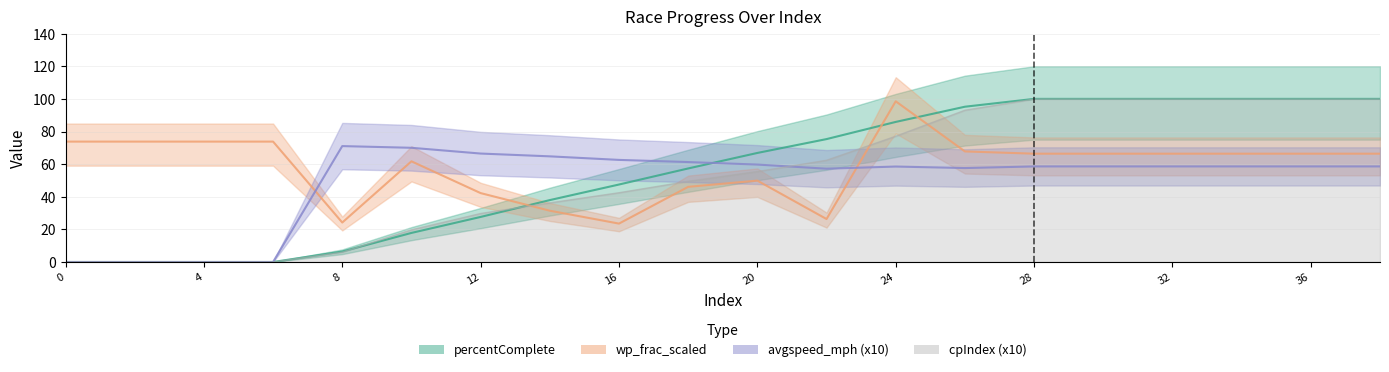

What are all the series names shown in the legend?

percentComplete, wp_frac_scaled, avgspeed_mph, cpIndex